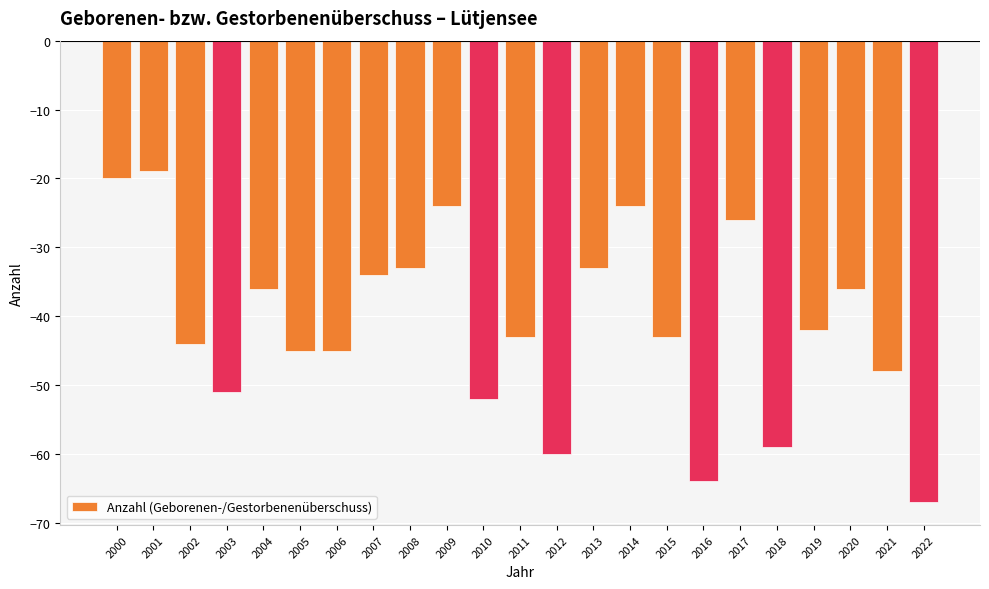

What is the greatest value displayed?

-19